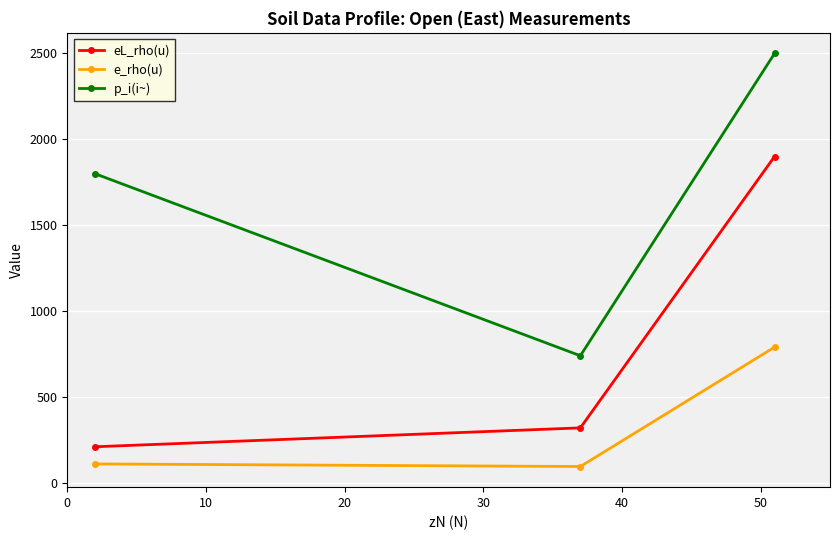

Which series has the largest total across all categories?

p_i(i~)